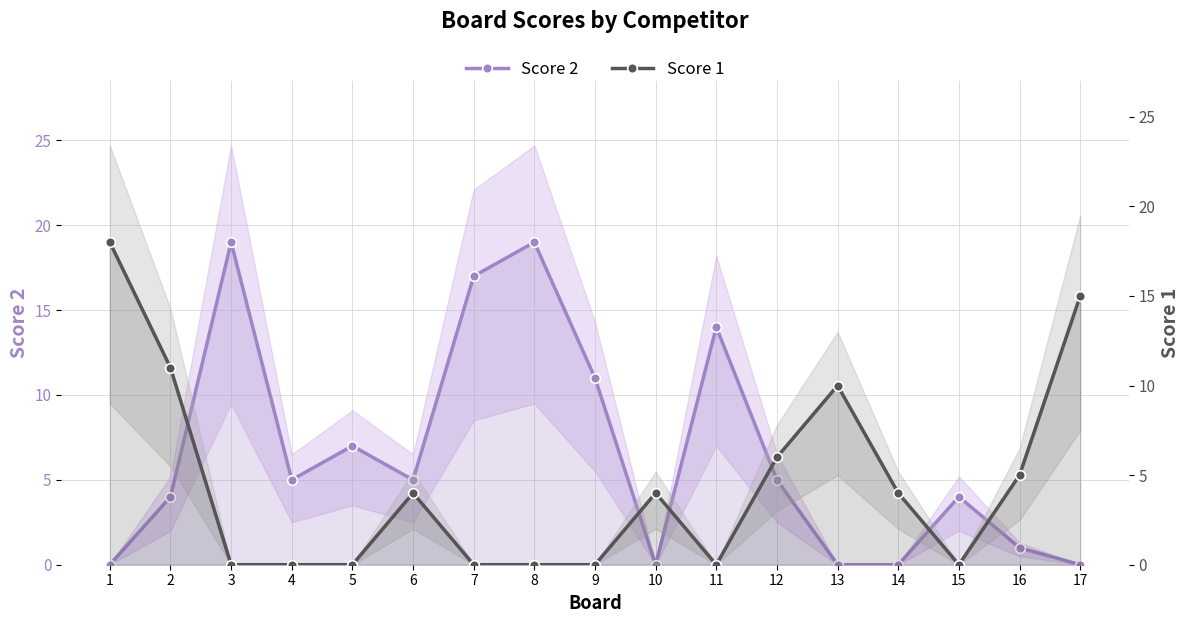

What is the approximate value of Score 2 at 3, to the nearest 10?

20